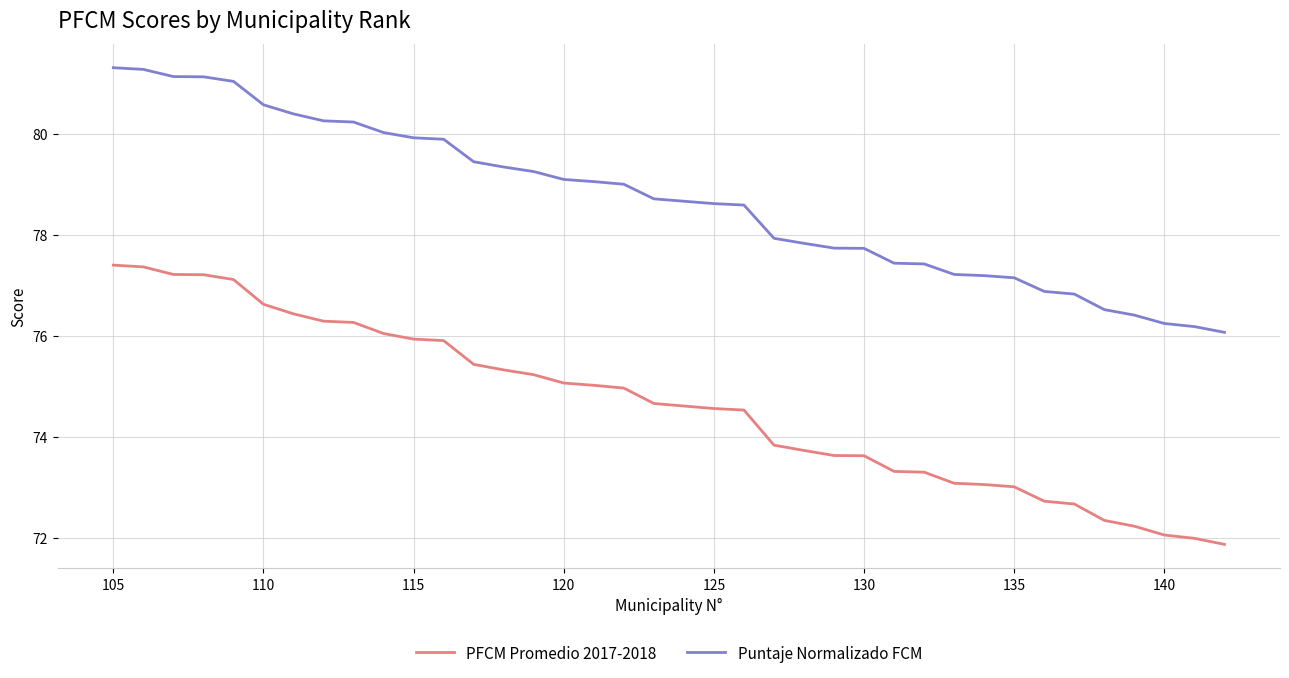

True or false: Puntaje Normalizado FCM and PFCM Promedio 2017-2018 cross at least once.

False